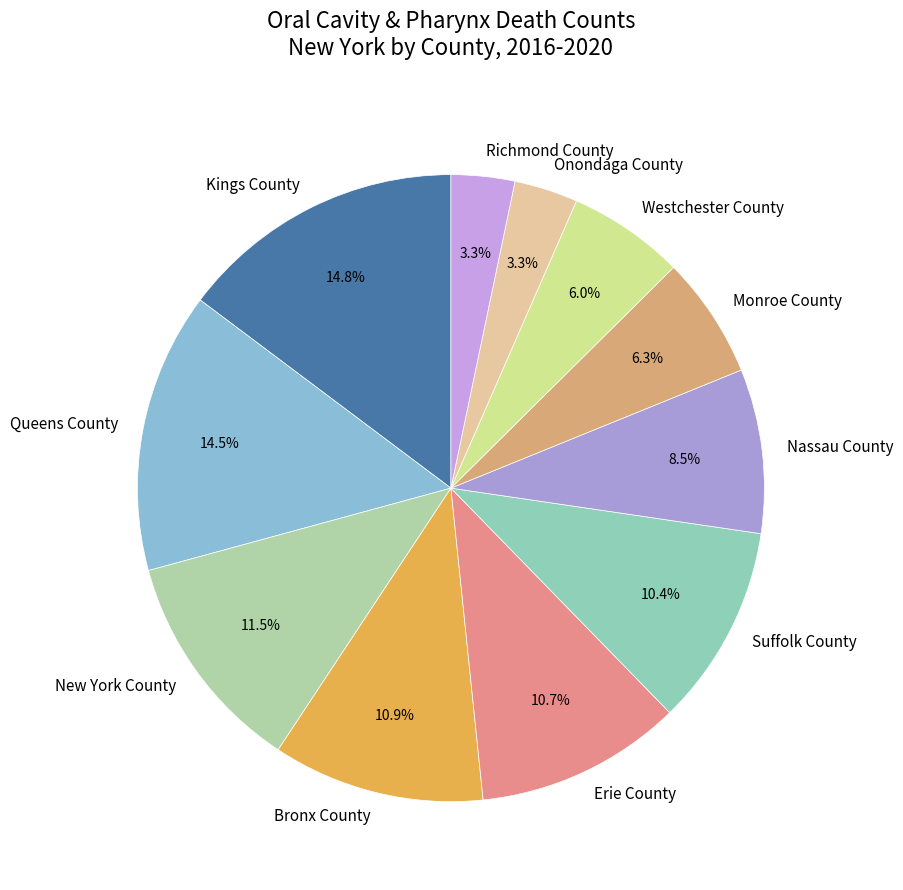

Is there a majority slice in this chart?

No